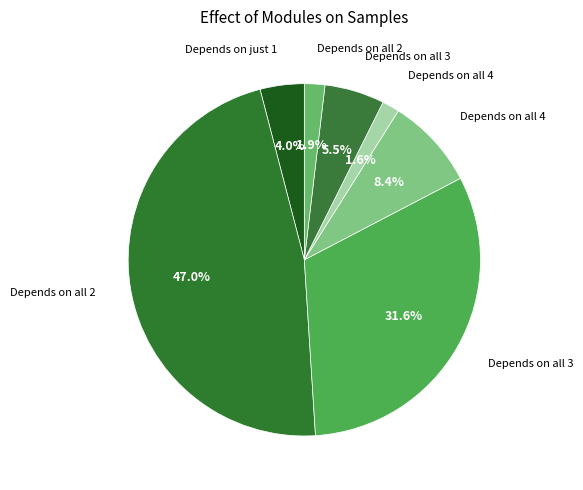

How many slices are in this pie chart?

7